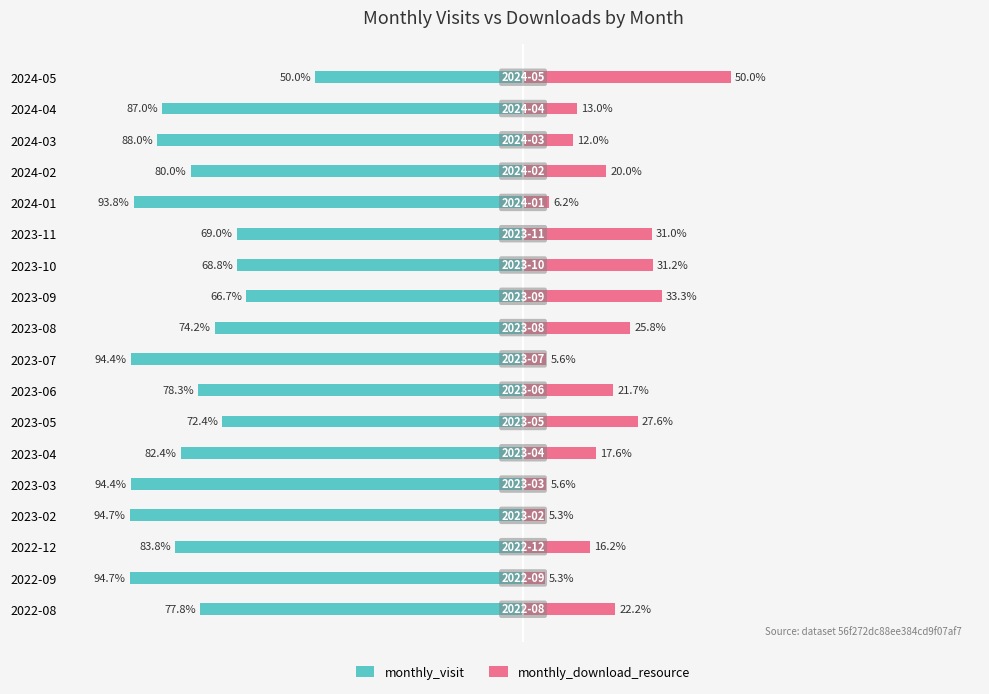

Which series has the widest spread of values?

monthly_download_resource